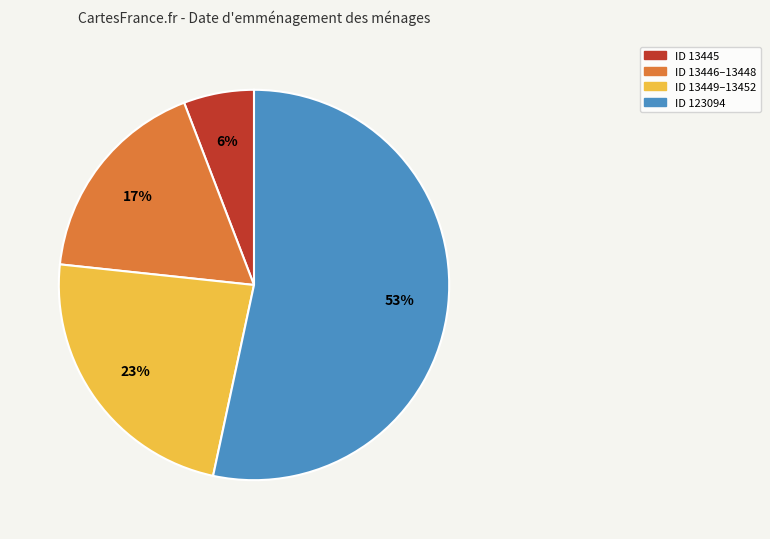

Is there any slice that represents more than half of the pie?

Yes